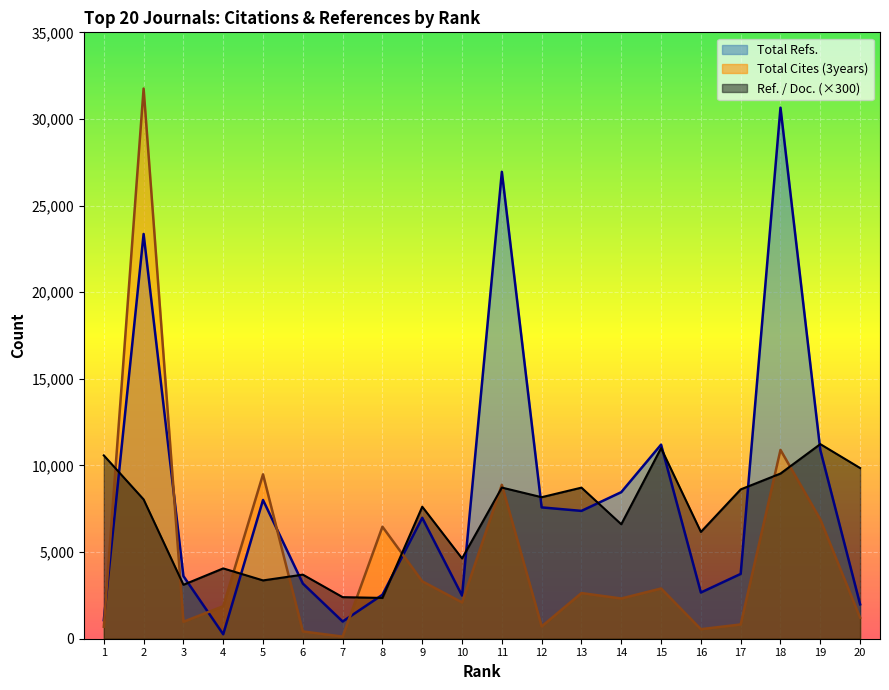

What is the sum of the Total Refs. values at 1 and 14?

9531.0